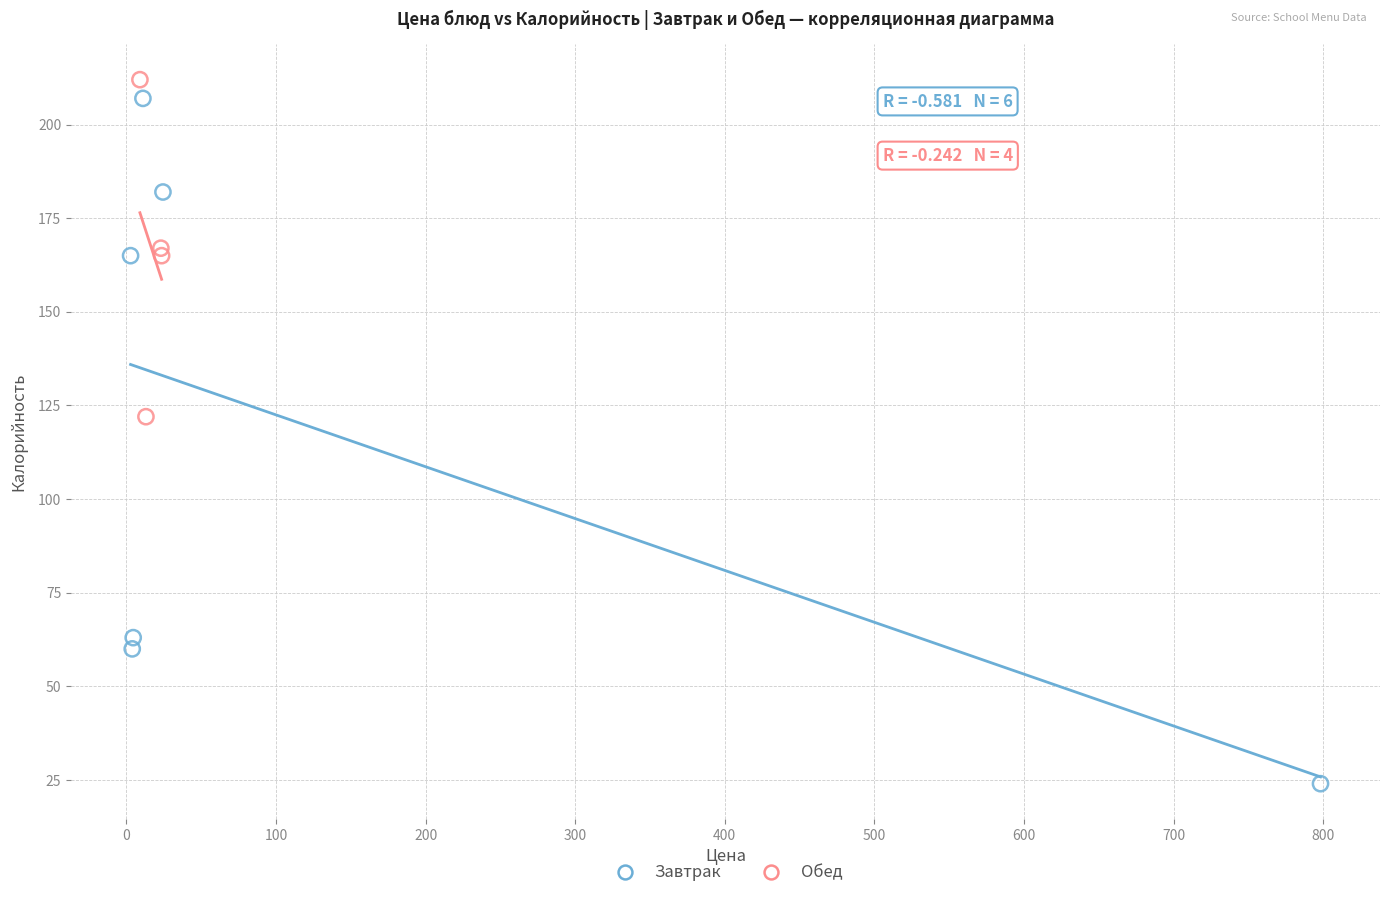

Which series reaches the minimum Y coordinate?

Завтрак